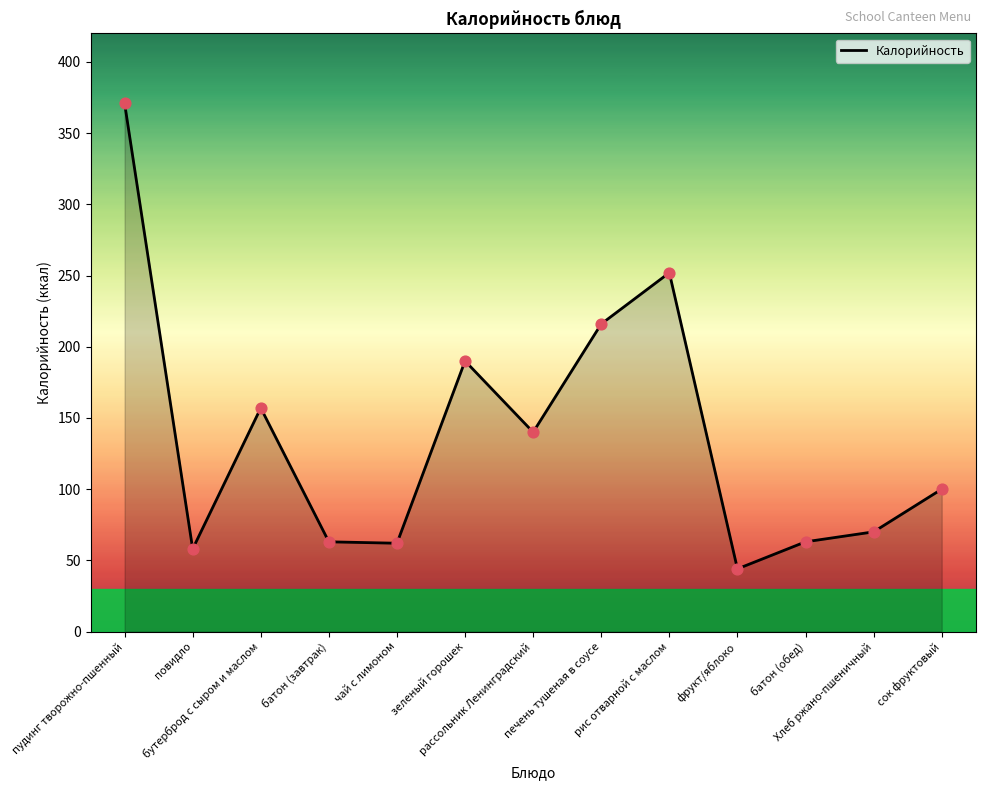

What is the change in value from рис отварной с маслом to фрукт/яблоко?

-208